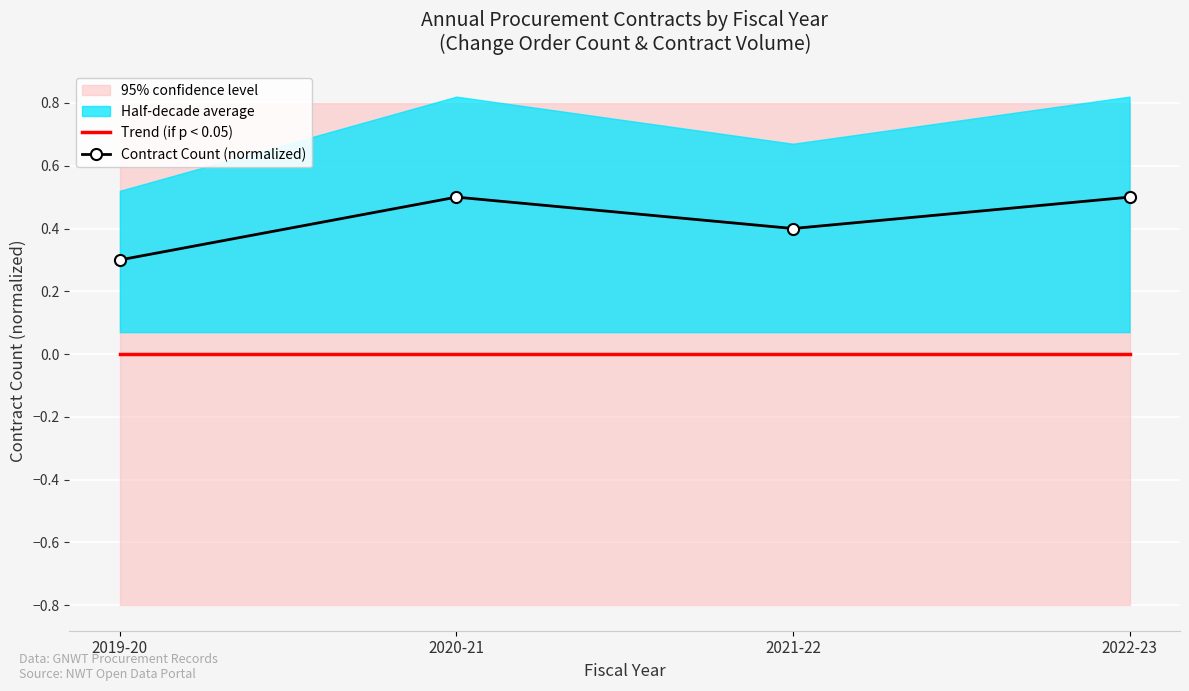

Rank the series at 2020-21 from highest to lowest value.

Contract Count (normalized), Trend (if p < 0.05)